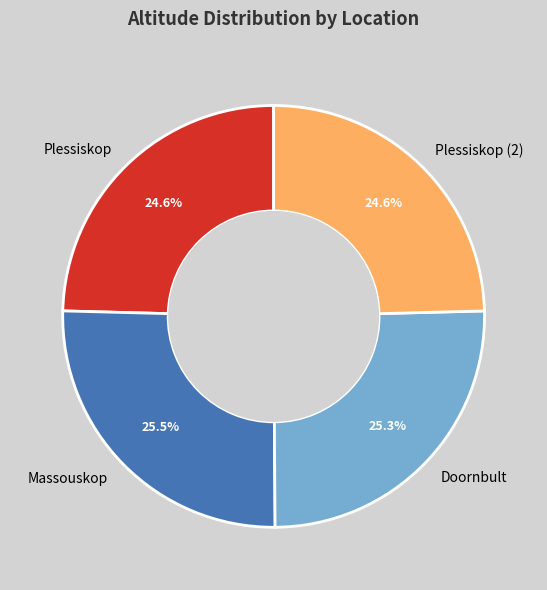

Approximately how many times larger is the value at Massouskop compared to Doornbult?

1.0